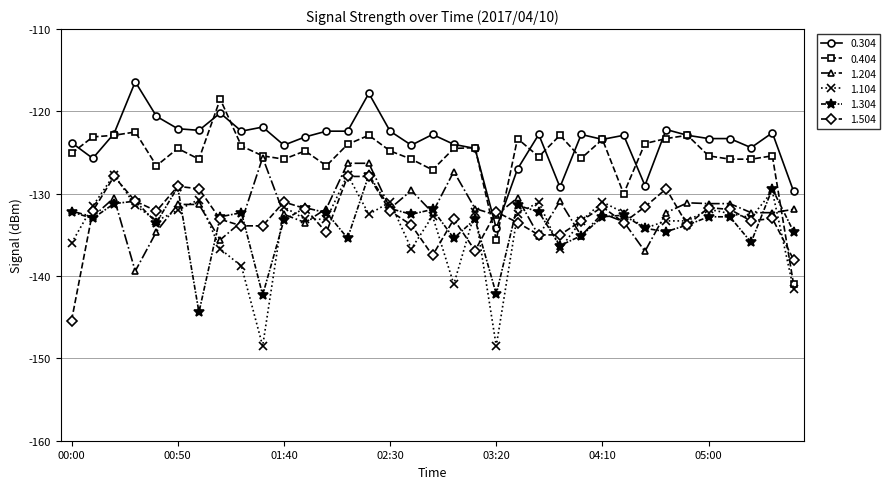

What is the highest value of the 1.204 series?

-125.6